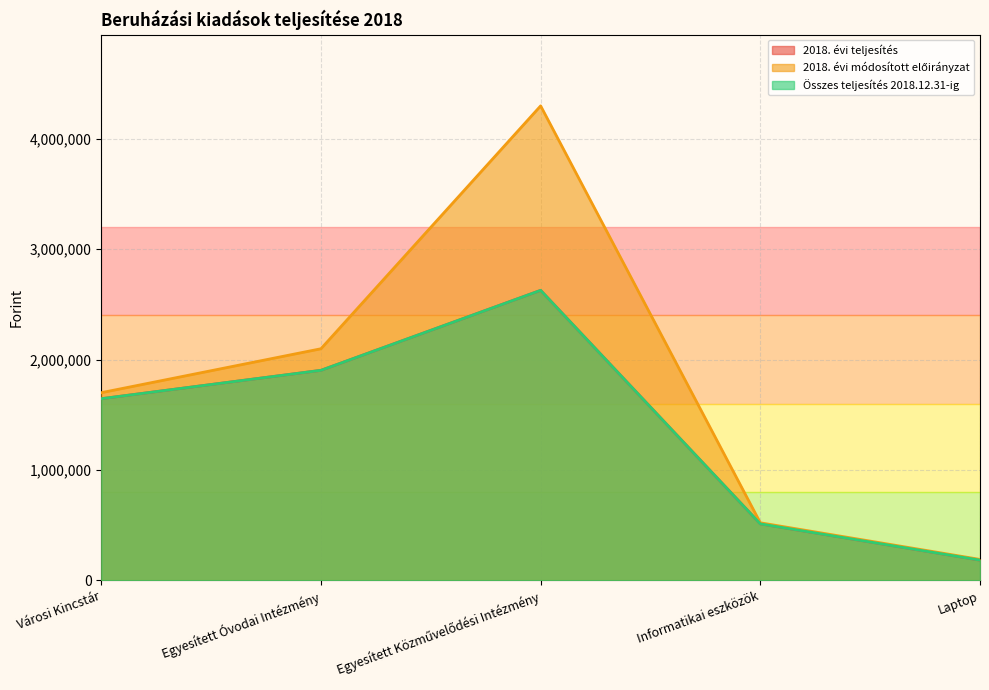

What is the average value of the Összes teljesítés 2018.12.31-ig series?

1373894